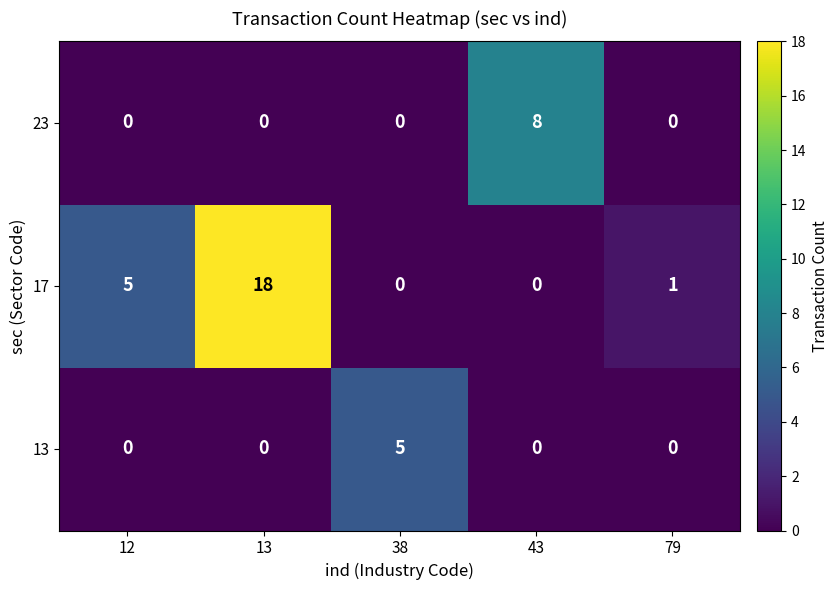

What is the highest value of the 17 series?

18